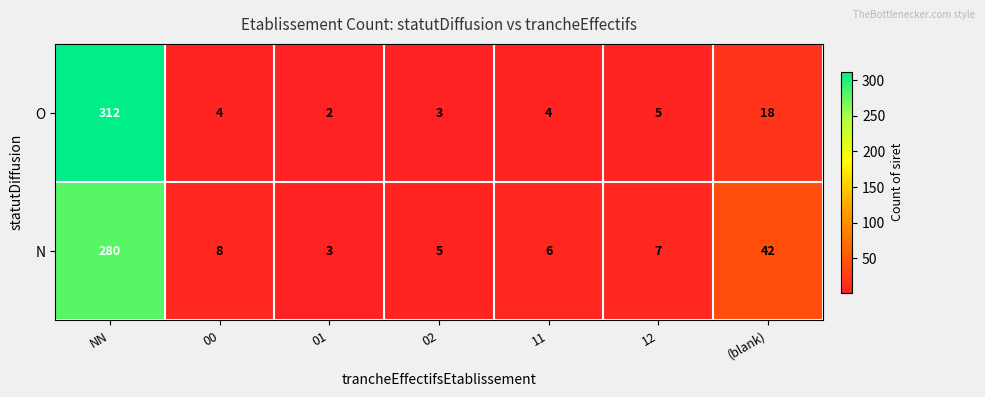

At which category does the chart reach its peak across all series?

NN